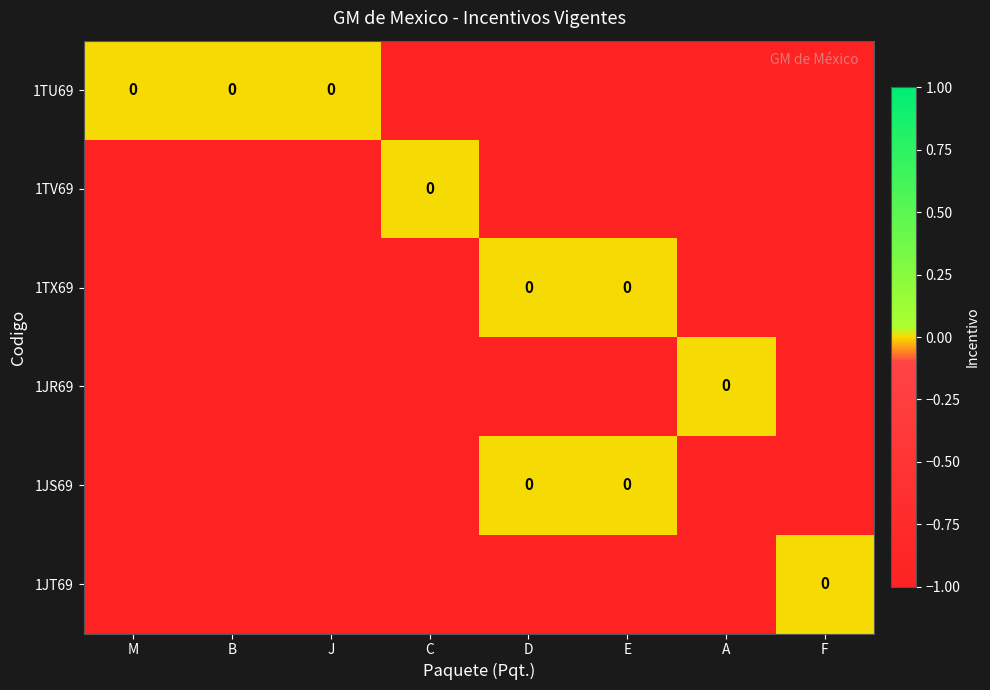

What is the difference between the maximum and minimum values in the 1JR69 series?

1